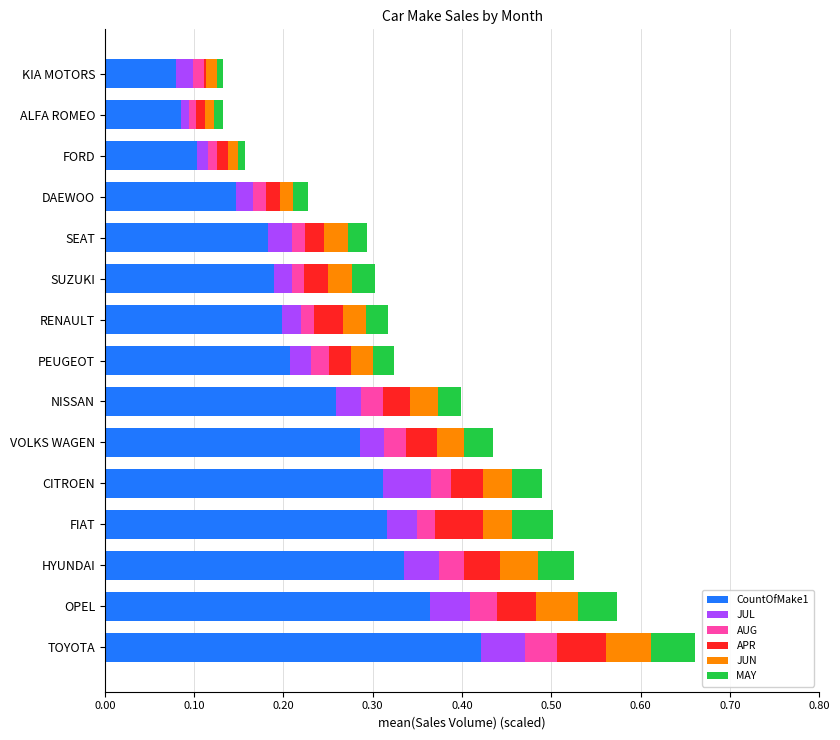

At which label does CountOfMake1 reach its peak?

TOYOTA